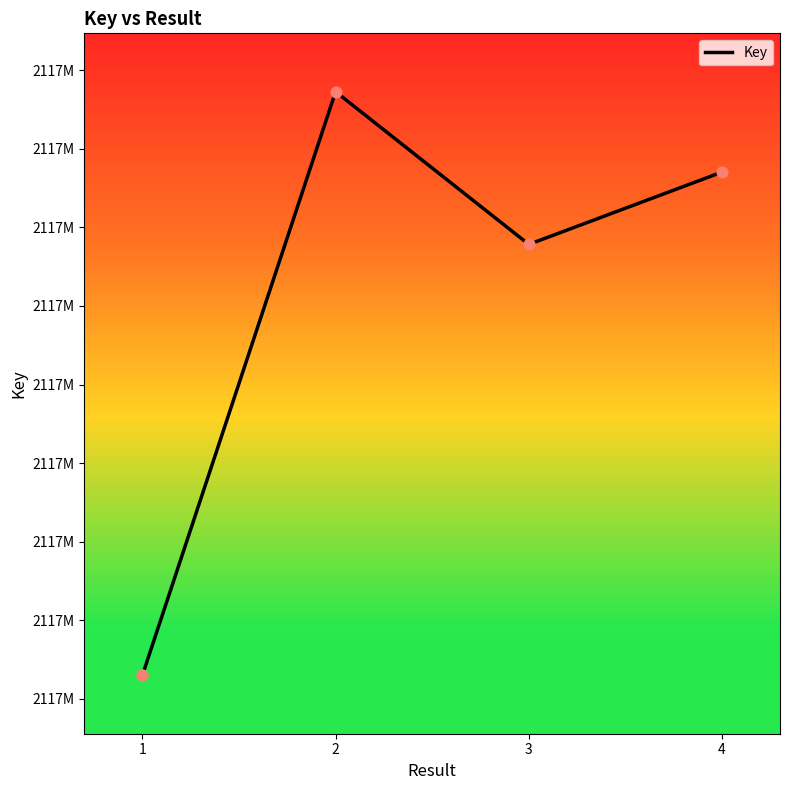

What is the ratio of the value at 3 to the value at 1?

1.0